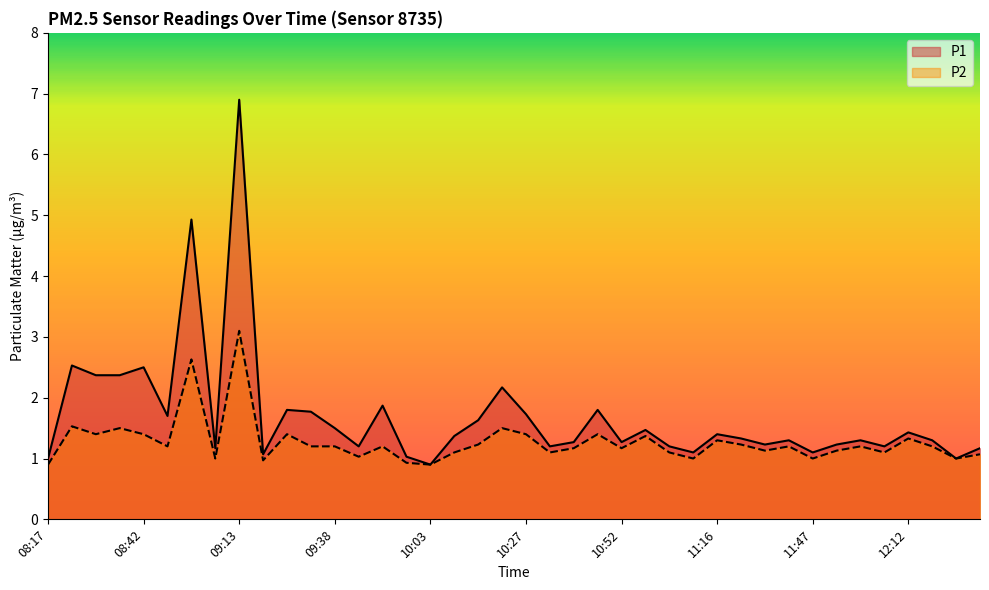

What is the average value of the P1 series?

1.7